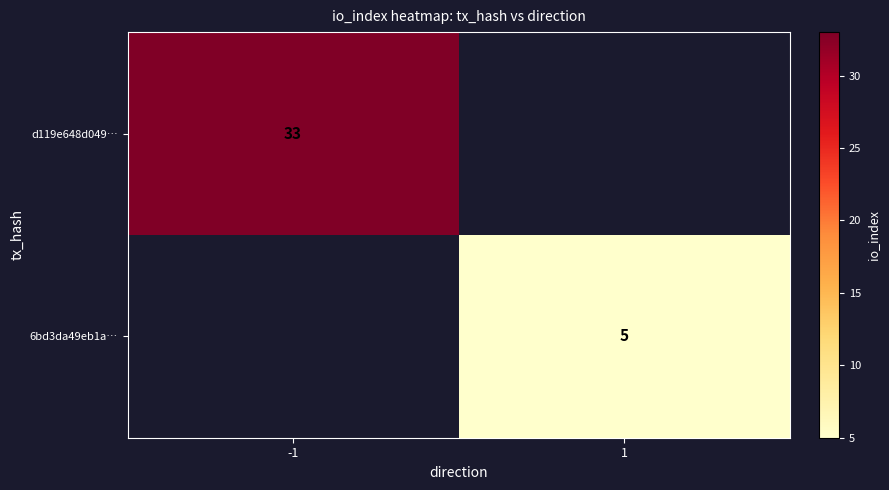

Is it true that 6bd3da49eb1a… equals 2 at 1?

False